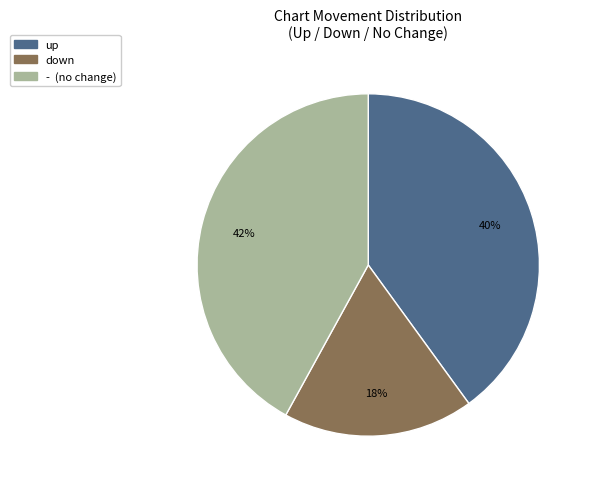

Is it true that - is 30% of the pie?

False